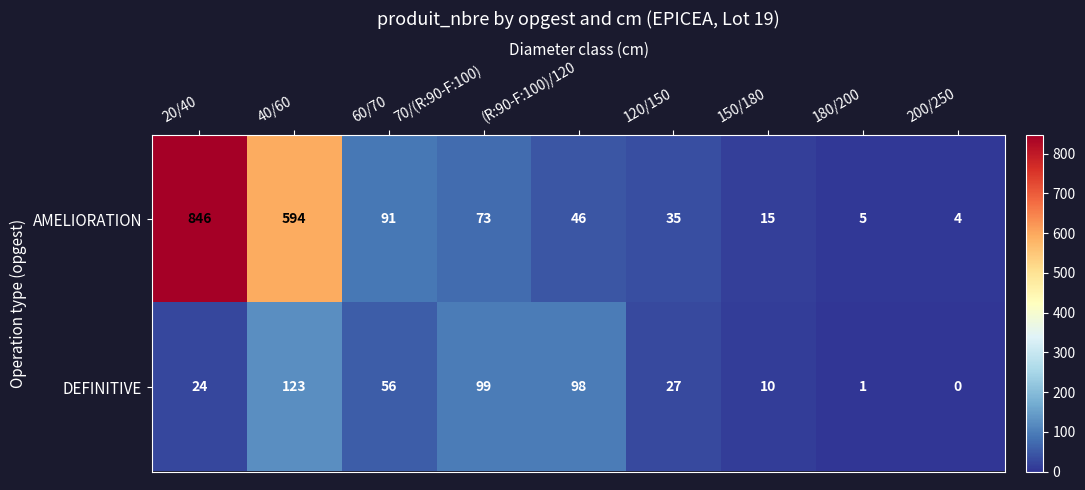

What is the difference between the maximum and minimum values in the AMELIORATION series?

842